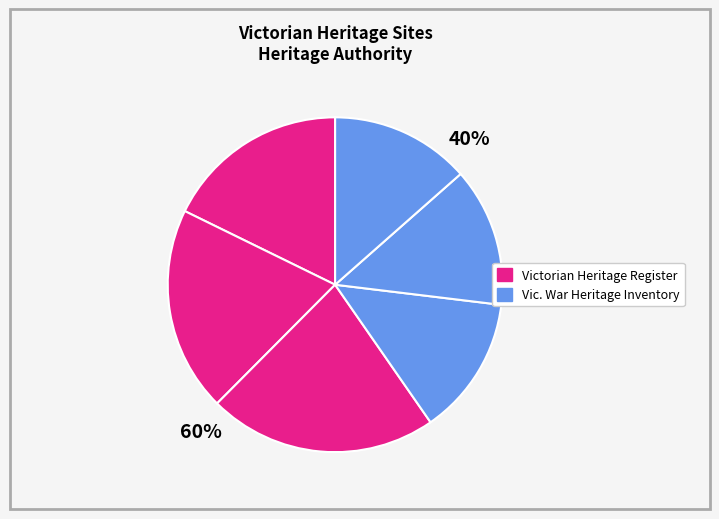

How many segments does this pie chart have?

6